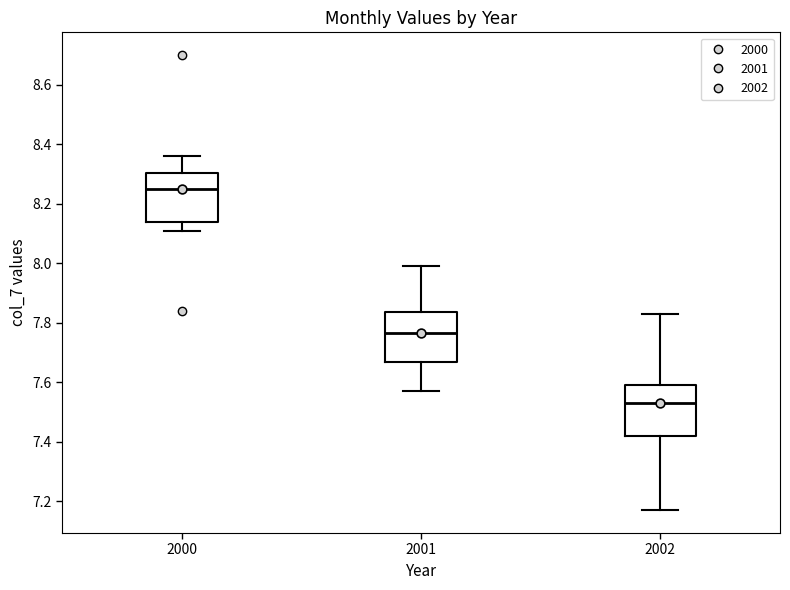

Which box's median line is the lowest?

2002